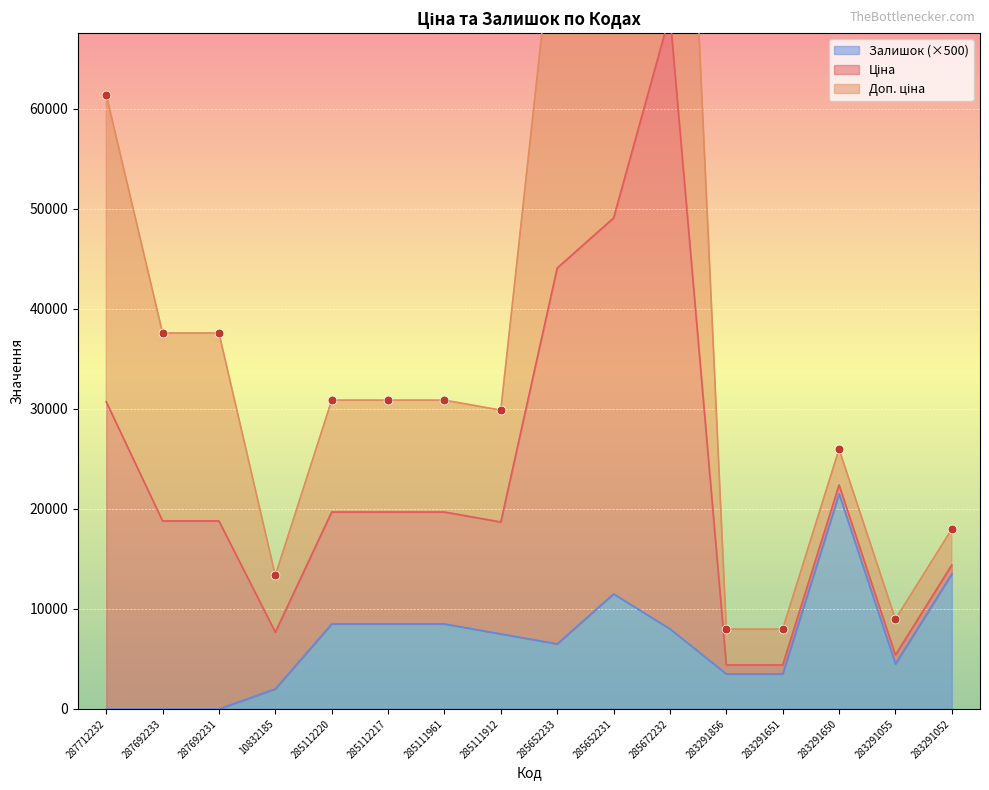

Which series contains the highest Y value?

Ціна